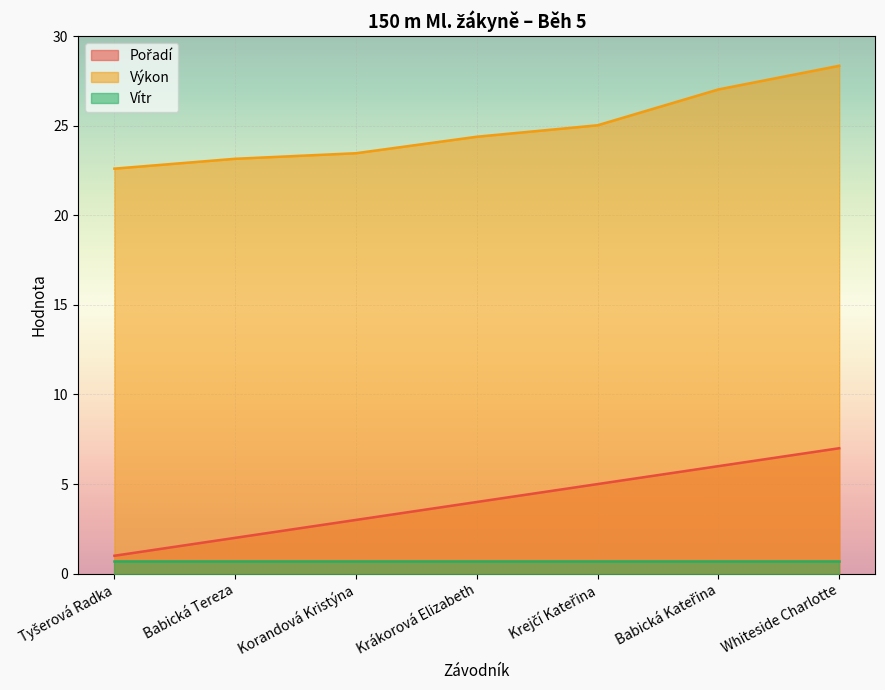

What is the label of the 5th point from the right?

Korandová Kristýna